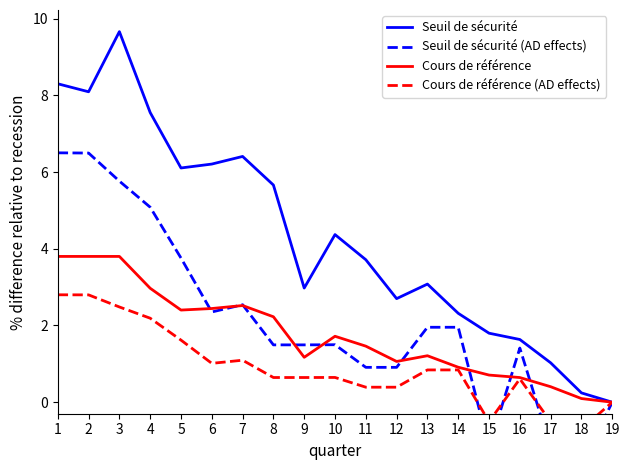

Reading left to right, list all the values displayed in this chart.

Seuil de sécurité: 1=8.3	2=8.1	3=9.7	4=7.5	5=6.1	6=6.2	7=6.4	8=5.7	9=3.0	10=4.4	11=3.7	12=2.7	13=3.1	14=2.3	15=1.8	16=1.6	17=1.0	18=0.2	19=-0.0
Seuil de sécurité (AD effects): 1=6.5	2=6.5	3=5.8	4=5.1	5=3.8	6=2.4	7=2.5	8=1.5	9=1.5	10=1.5	11=0.9	12=0.9	13=2.0	14=2.0	15=-1.2	16=1.4	17=-1.2	18=-1.6	19=0.0
Cours de référence: 1=3.8	2=3.8	3=3.8	4=3.0	5=2.4	6=2.4	7=2.5	8=2.2	9=1.2	10=1.7	11=1.5	12=1.1	13=1.2	14=0.9	15=0.7	16=0.6	17=0.4	18=0.1	19=-0.0
Cours de référence (AD effects): 1=2.8	2=2.8	3=2.5	4=2.2	5=1.6	6=1.0	7=1.1	8=0.6	9=0.6	10=0.6	11=0.4	12=0.4	13=0.8	14=0.8	15=-0.5	16=0.6	17=-0.5	18=-0.7	19=0.0